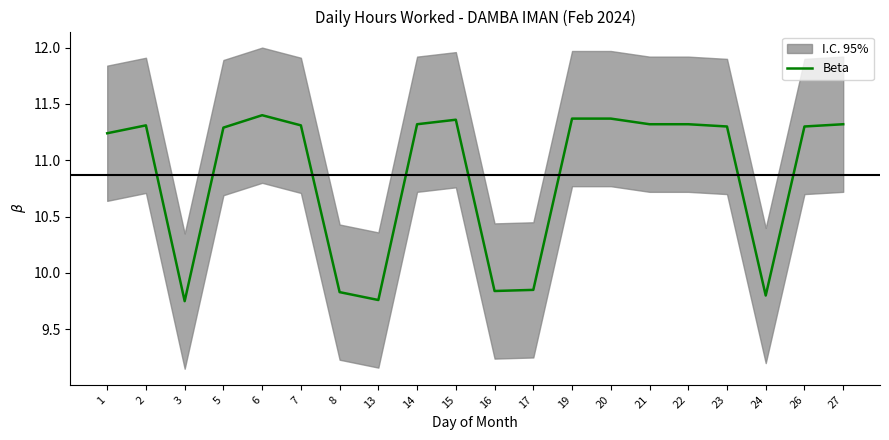

Reading left to right, what are all the values shown in this chart?

1=11.2	2=11.3	3=9.8	5=11.3	6=11.4	7=11.3	8=9.8	13=9.8	14=11.3	15=11.4	16=9.8	17=9.8	19=11.4	20=11.4	21=11.3	22=11.3	23=11.3	24=9.8	26=11.3	27=11.3